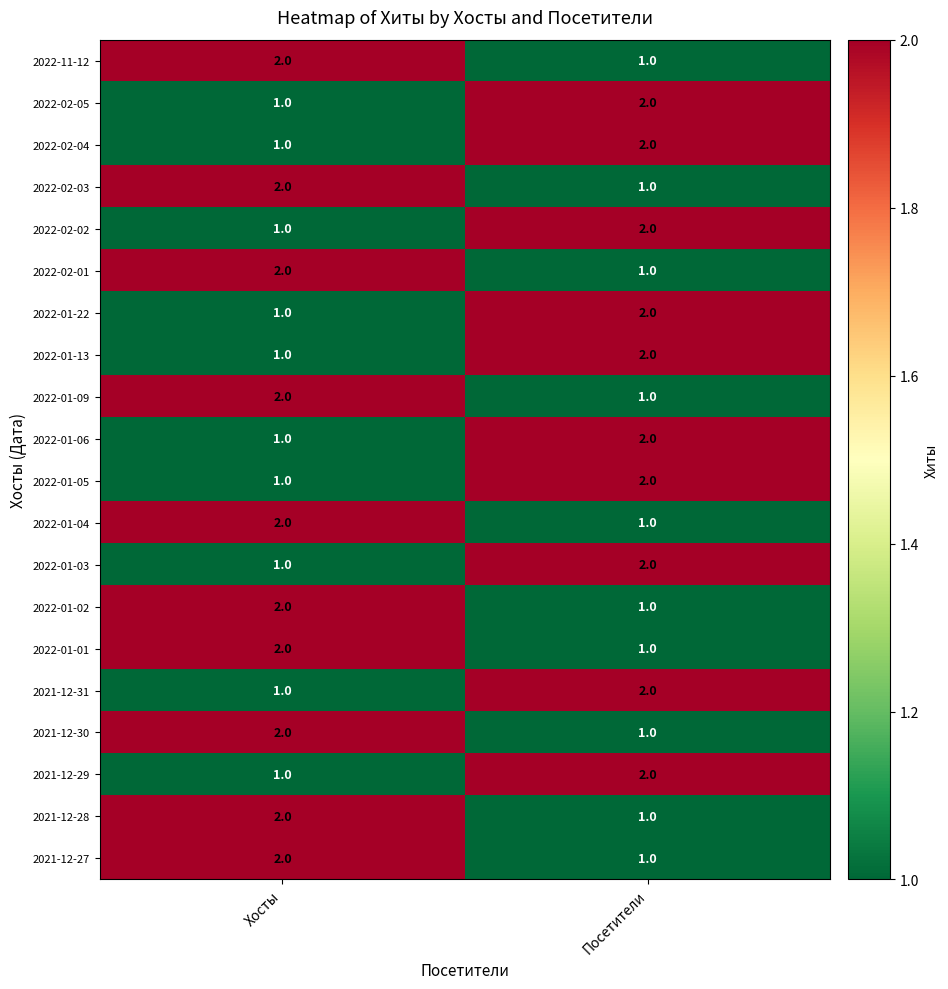

At which label does 2022-01-02 reach its peak?

Хосты